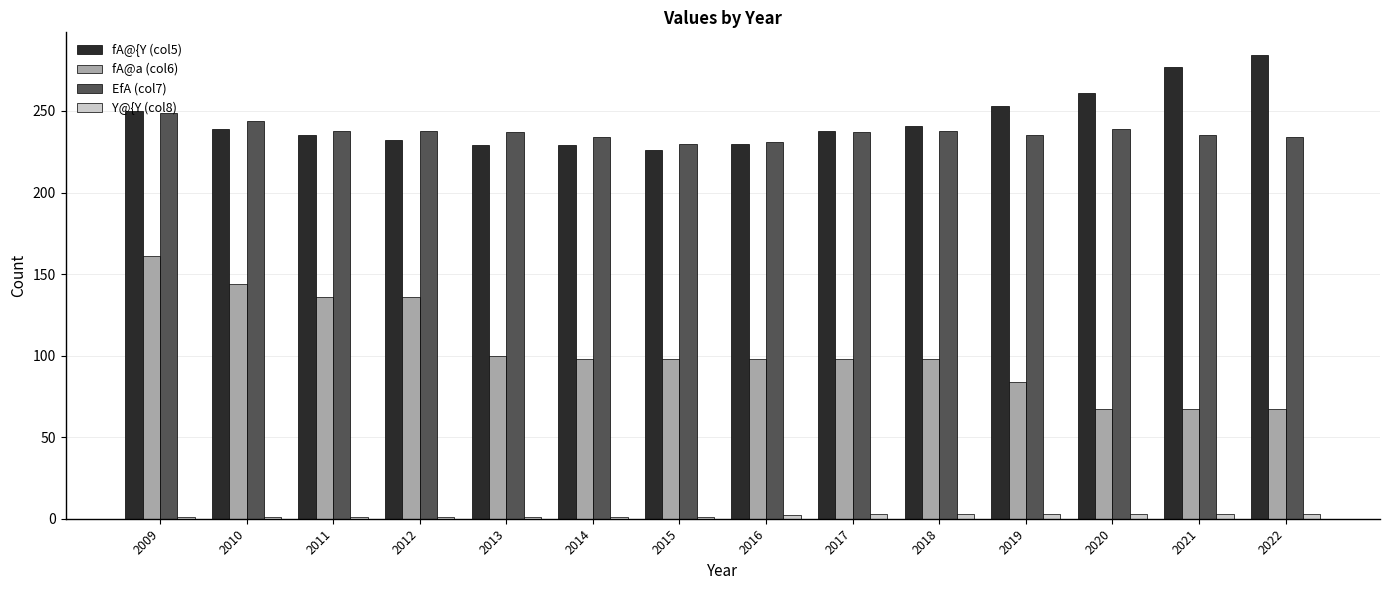

What is the total value across all series at 2016?

561